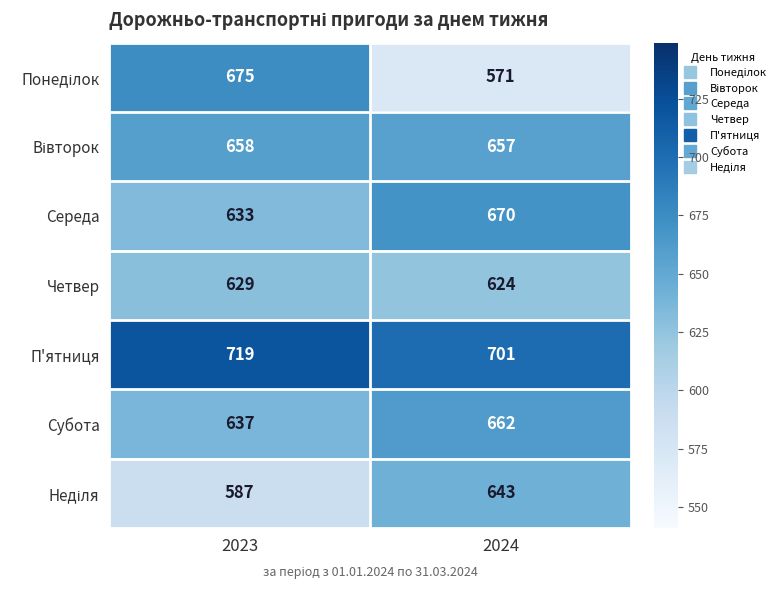

At which category is the sum across all series the highest?

2023